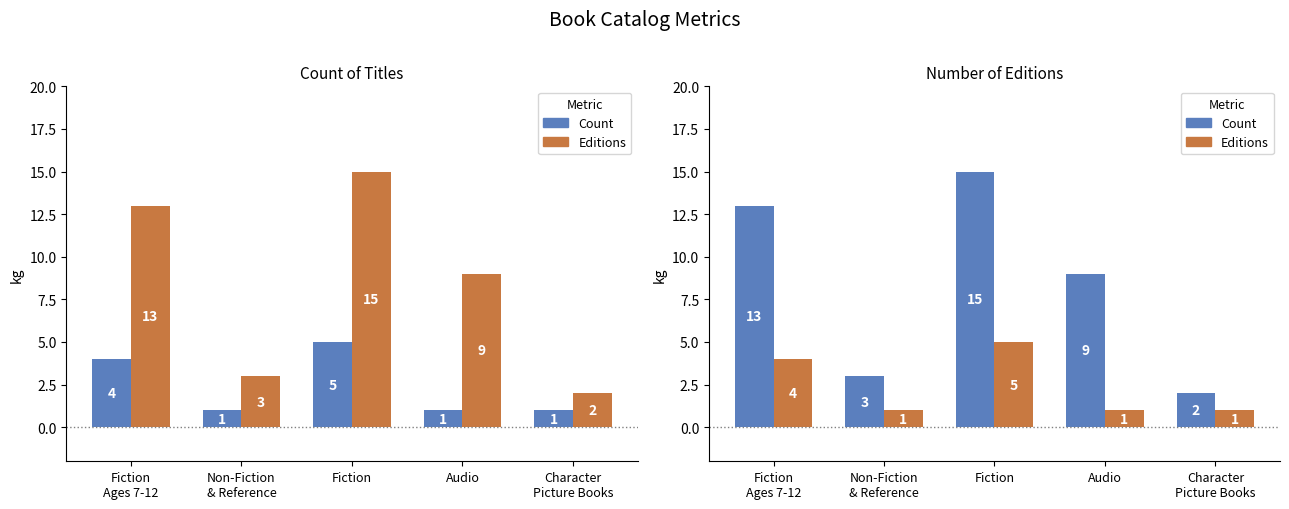

At which label does Count reach its minimum?

Character
Picture Books